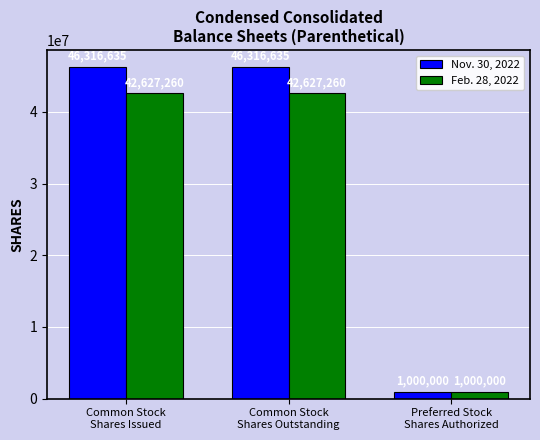

Where is Nov. 30, 2022 nearest to the value 23658317?

Preferred Stock
Shares Authorized